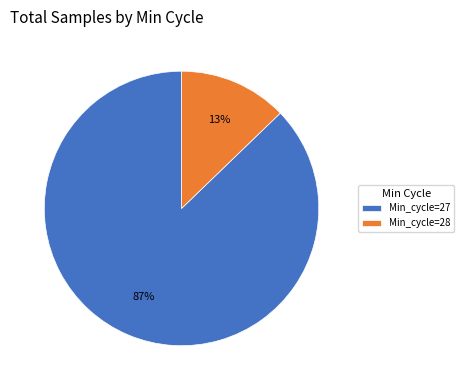

True or false: Min_cycle=28 accounts for 13% of the total.

True